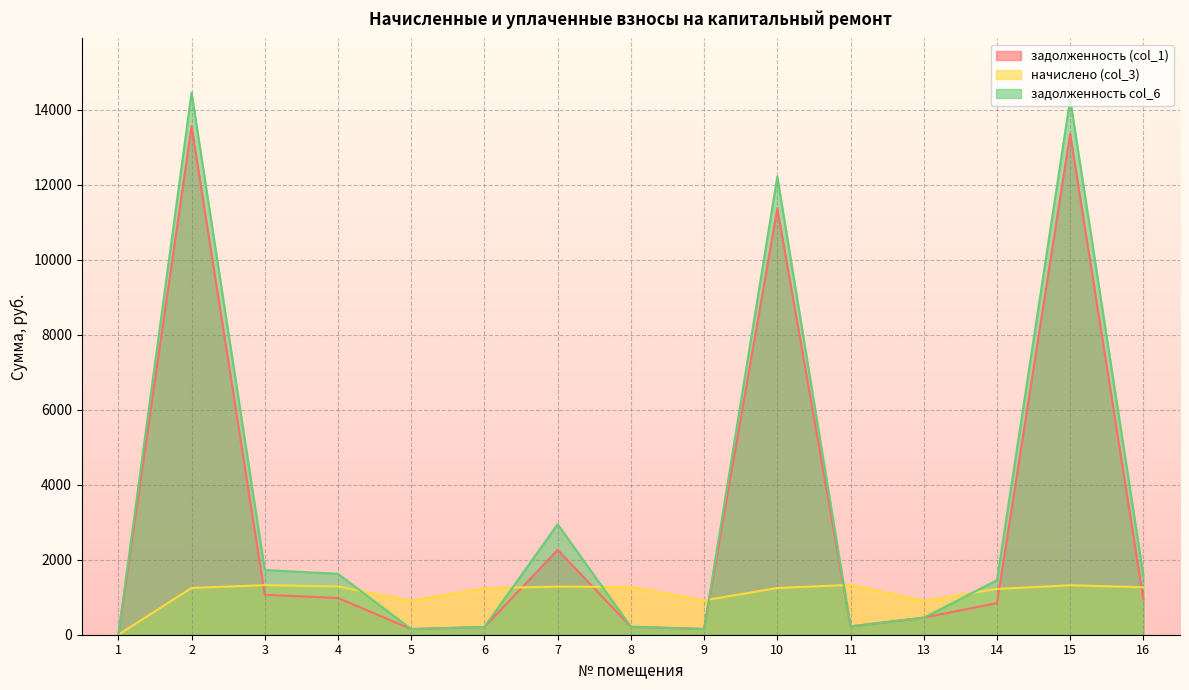

At how many categories does at least one series exceed 8001?

3